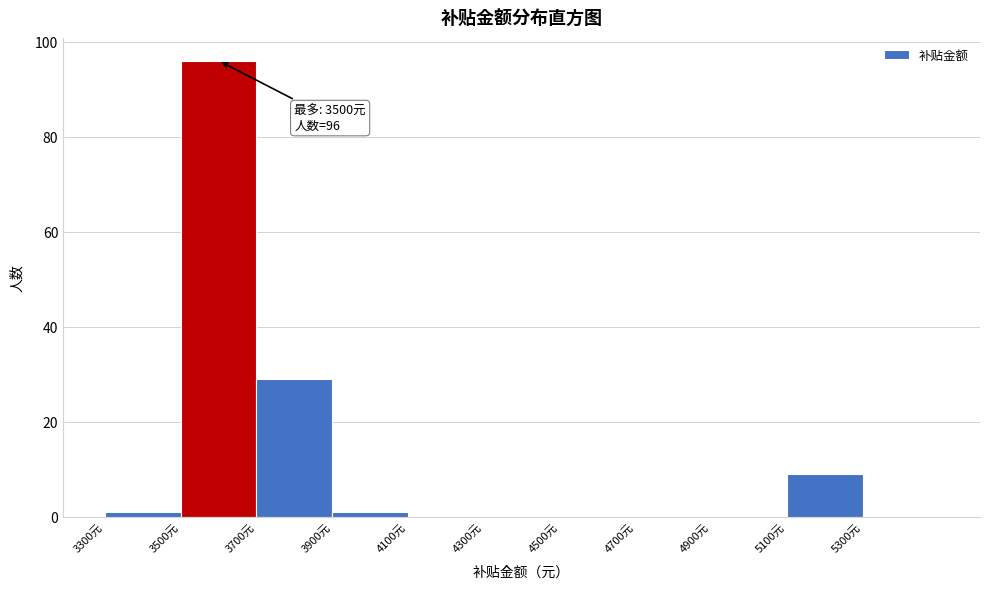

Over which range of the x-axis is the bar tallest?

3500 to 3700